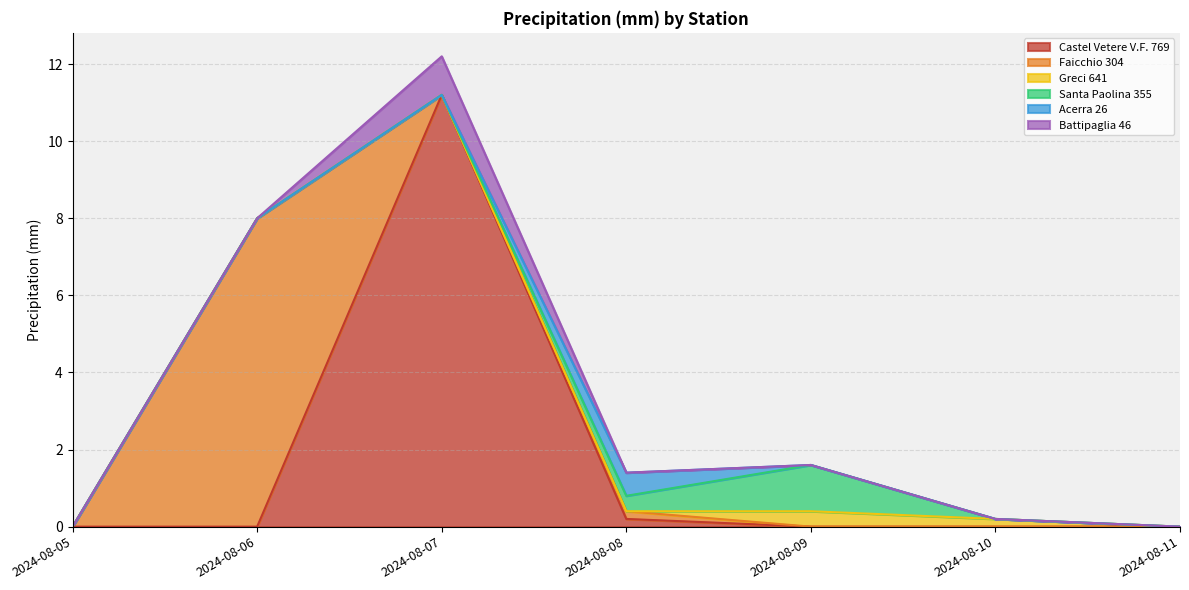

At which category is the sum across all series the highest?

2024-08-07